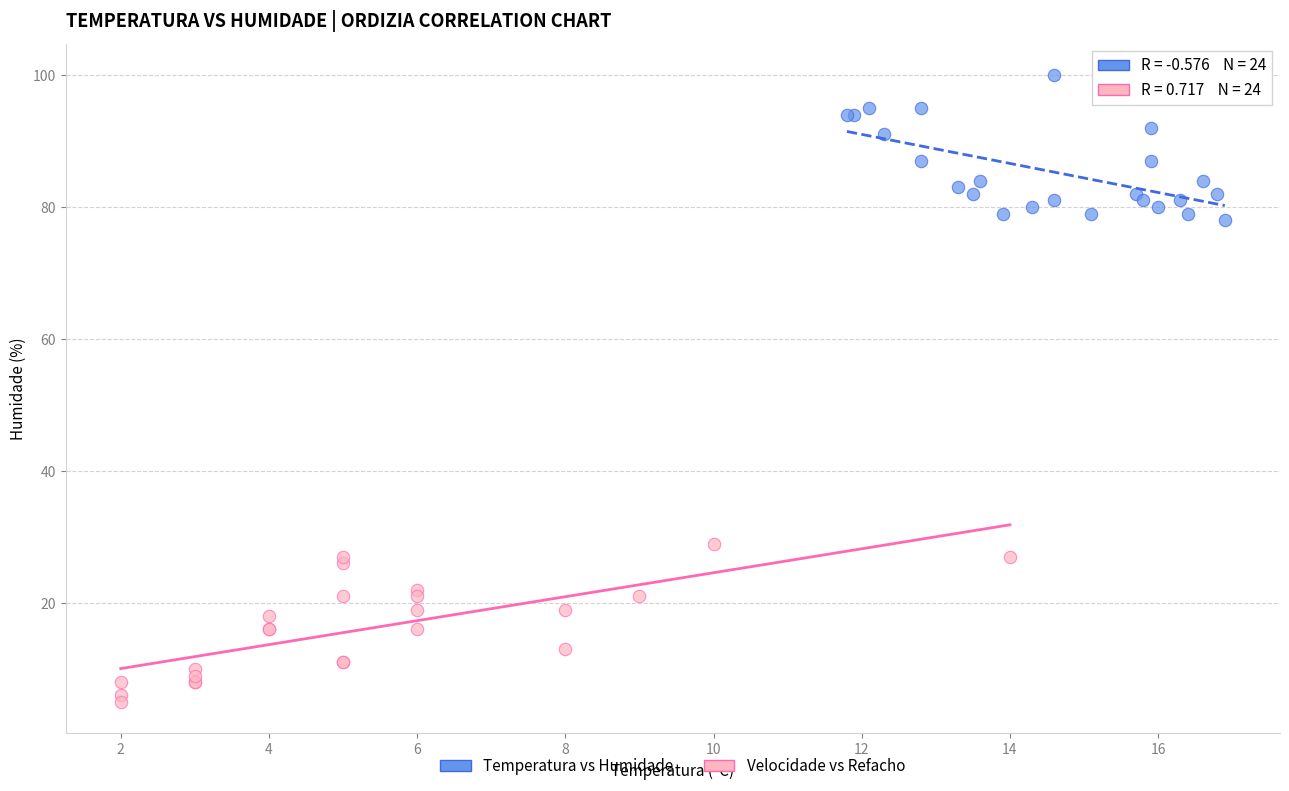

Which series reaches the maximum Y coordinate?

Temperatura vs Humidade